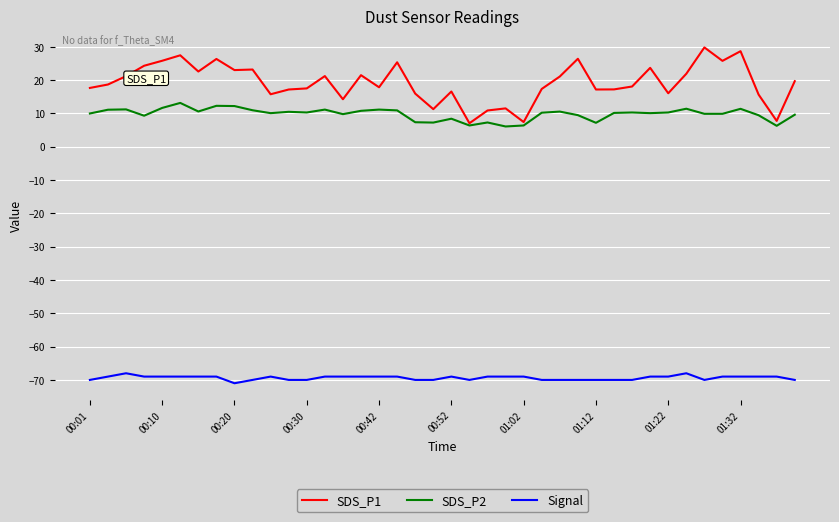

Rank the series by their maximum value, from highest to lowest.

SDS_P1, SDS_P2, Signal